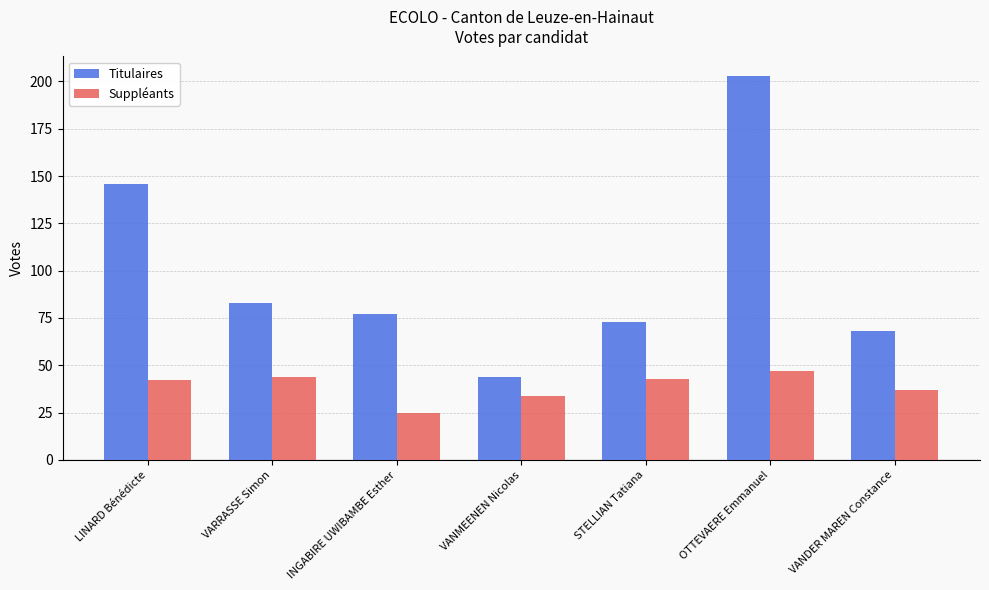

How many data points in Titulaires are less than 77?

3